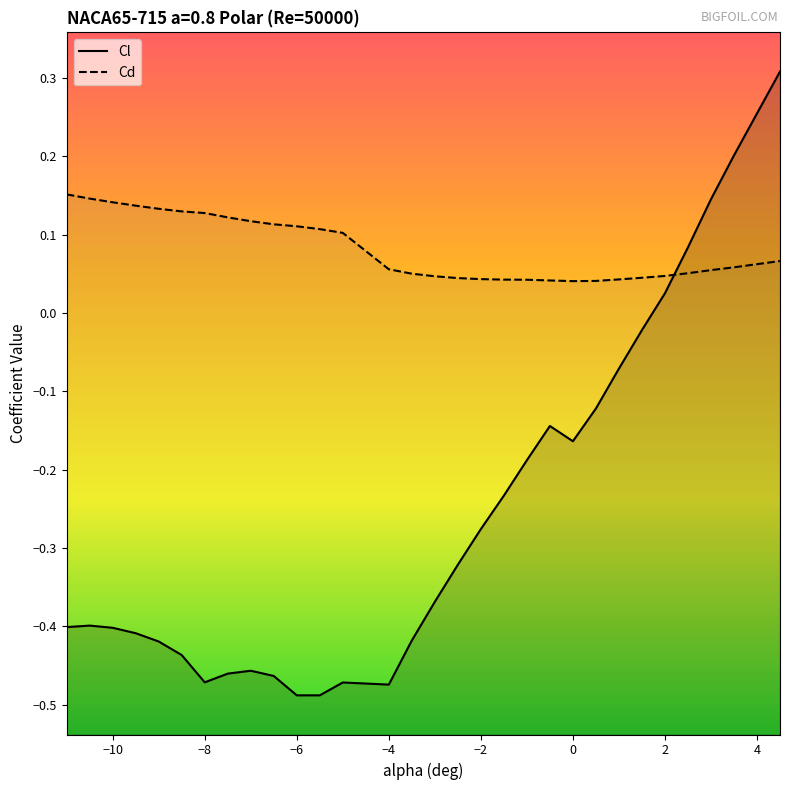

How many interior local valleys does the Cd series have?

1